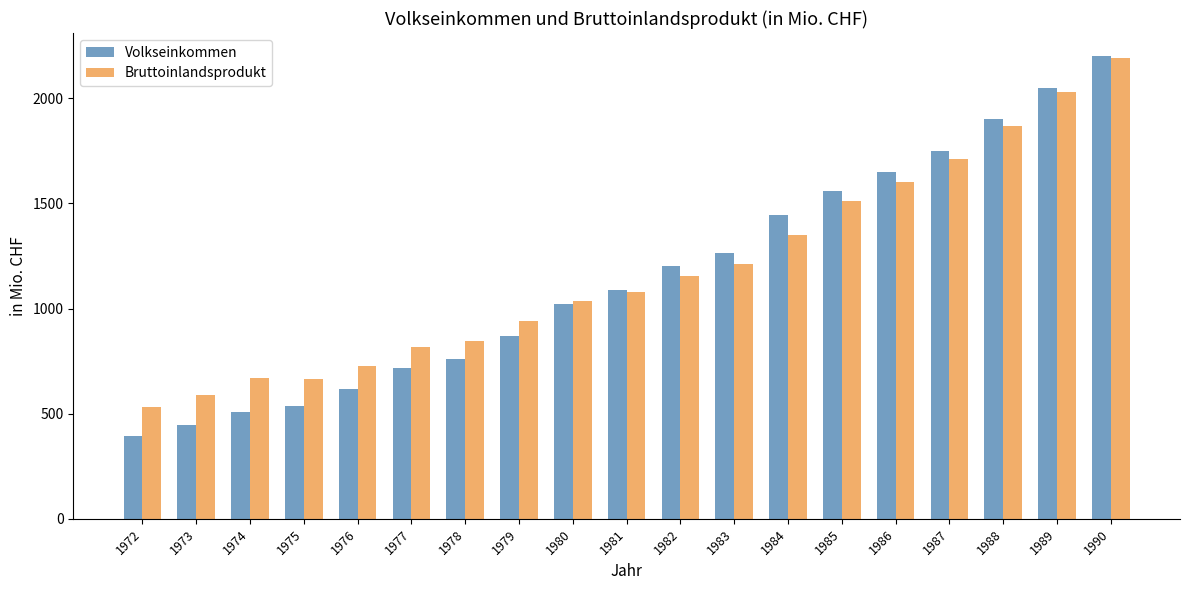

What is the total value across all series at 1974?

1175.2